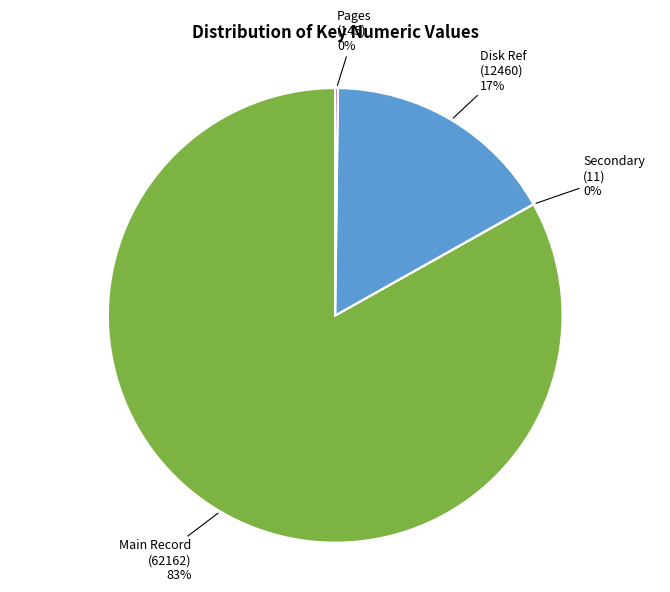

What is the largest slice in the pie chart?

Main Record (62162)